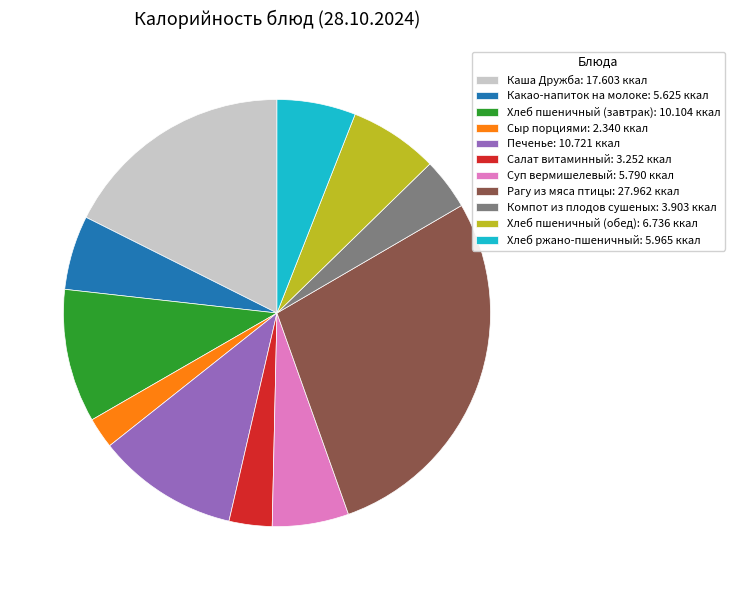

How many slices are in this pie chart?

11